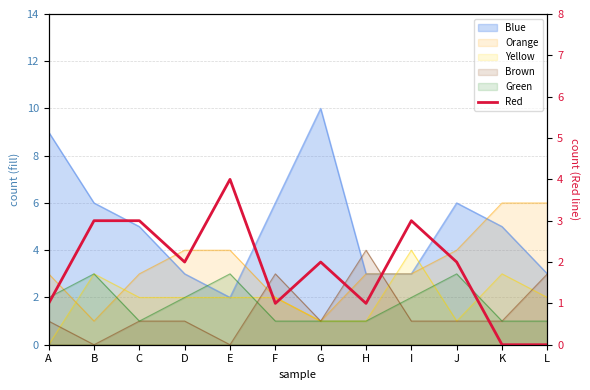

List the labels in order of value, largest first.

E, B, C, I, D, G, J, A, F, H, K, L